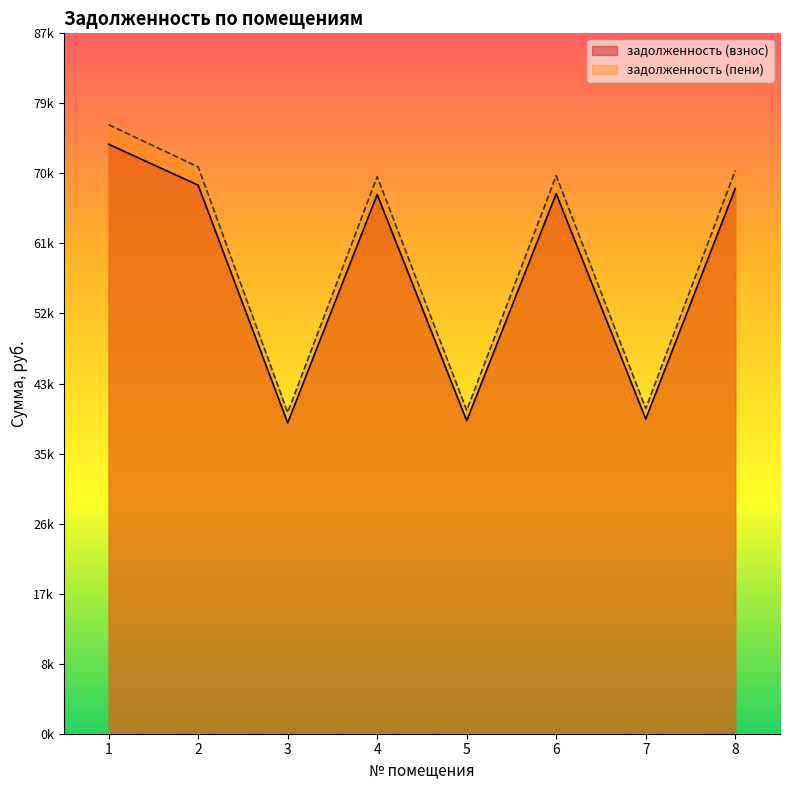

Rank the series by their maximum value, from highest to lowest.

задолженность (пени), задолженность (взнос)